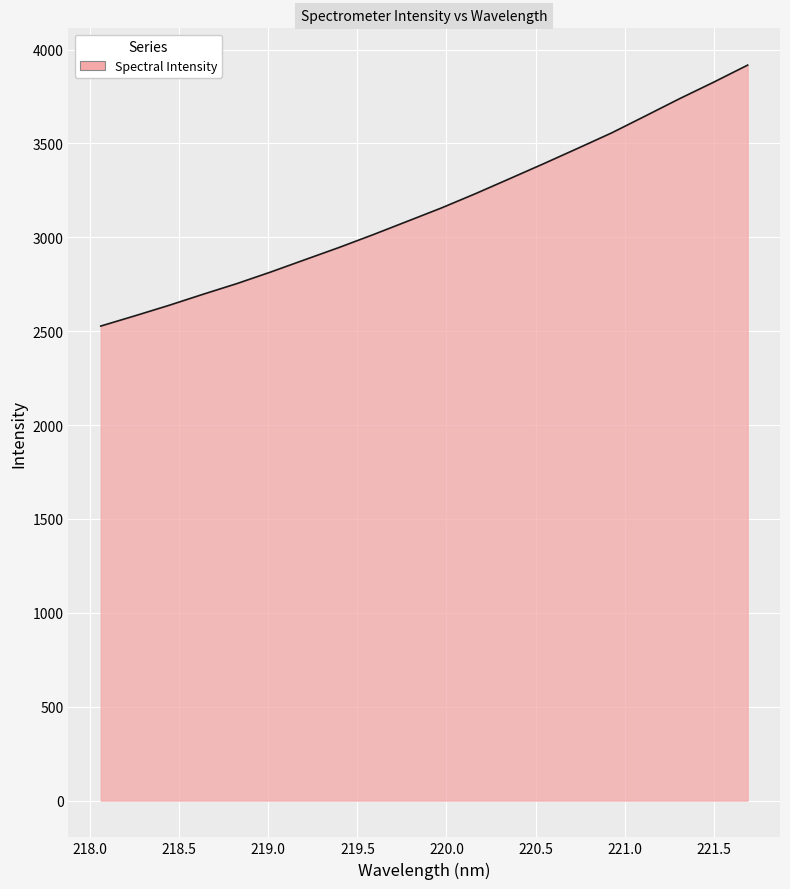

What is the maximum value shown in the chart?

3917.1